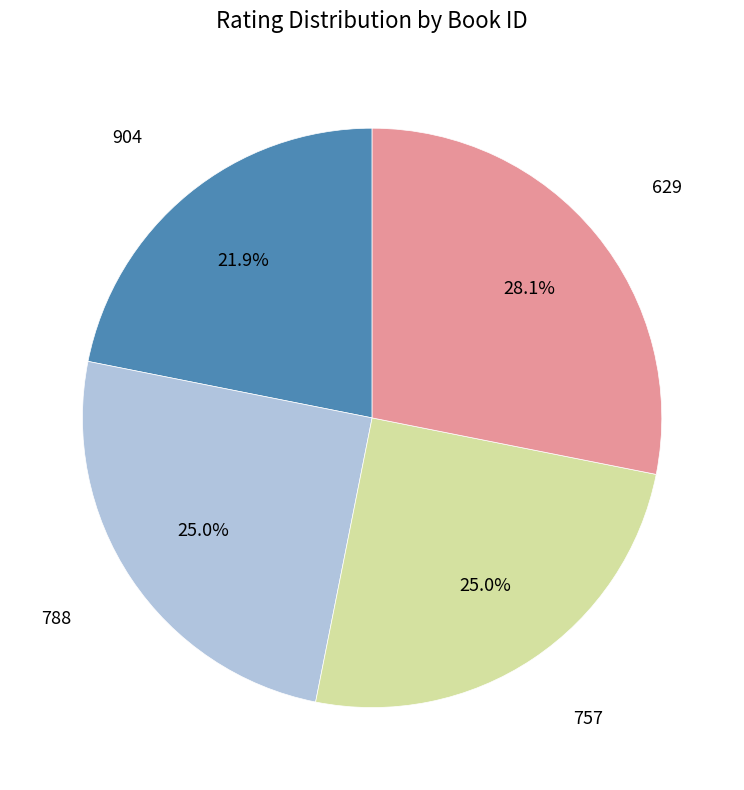

What is the largest slice in the pie chart?

629